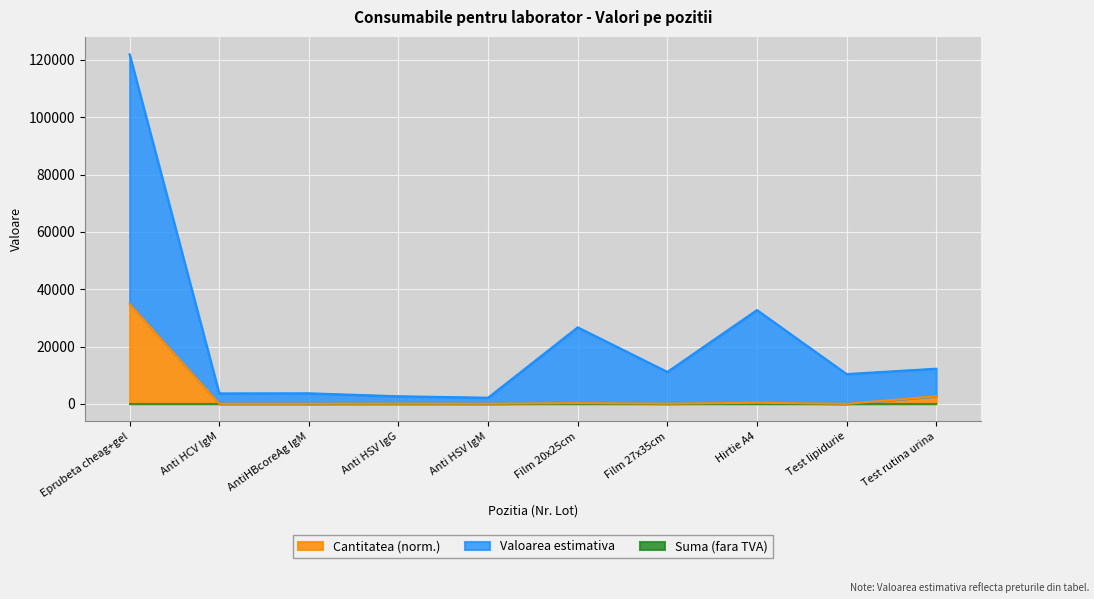

What is the highest value of the Cantitatea (norm.) series?

34840.0